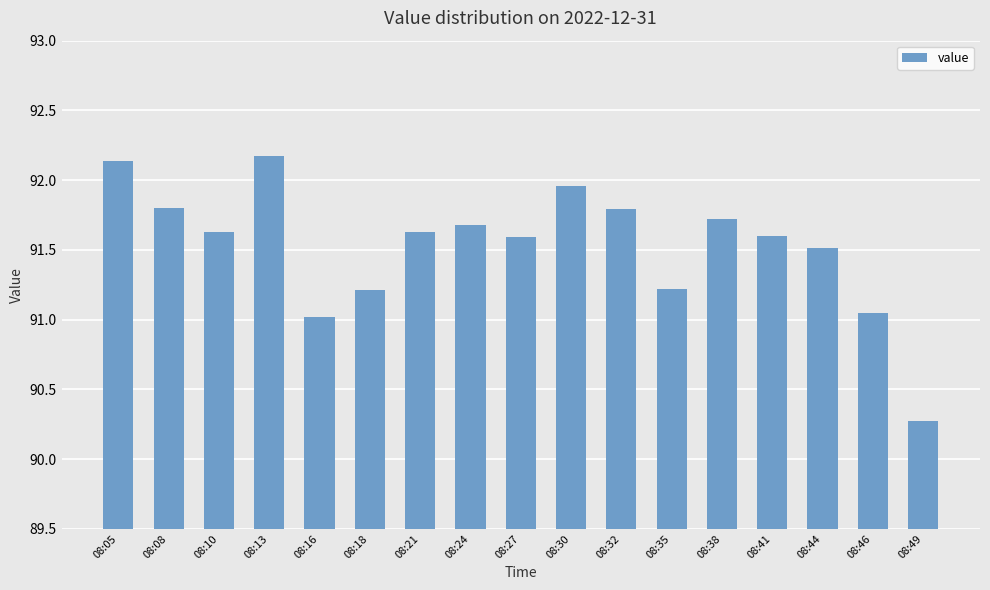

The value at 08:32 is 19.2. True or false?

False